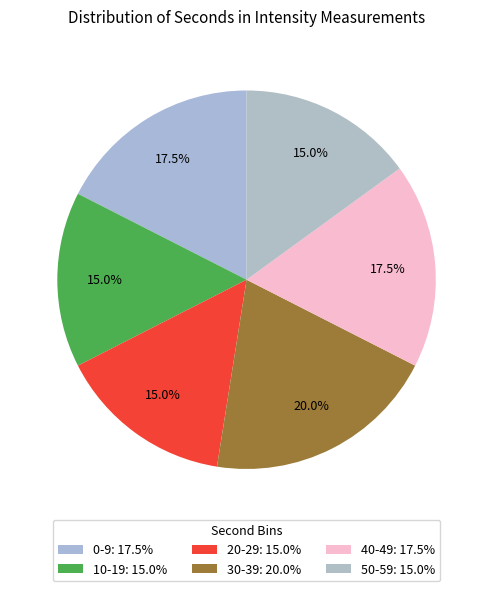

How many slices are in this pie chart?

6